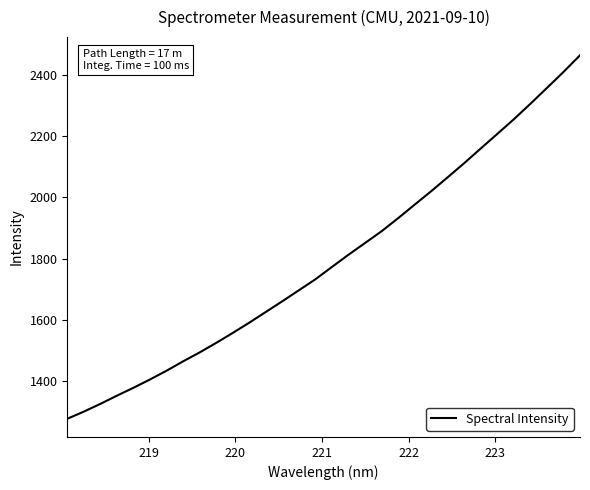

What is the minimum value shown in the chart?

1276.9